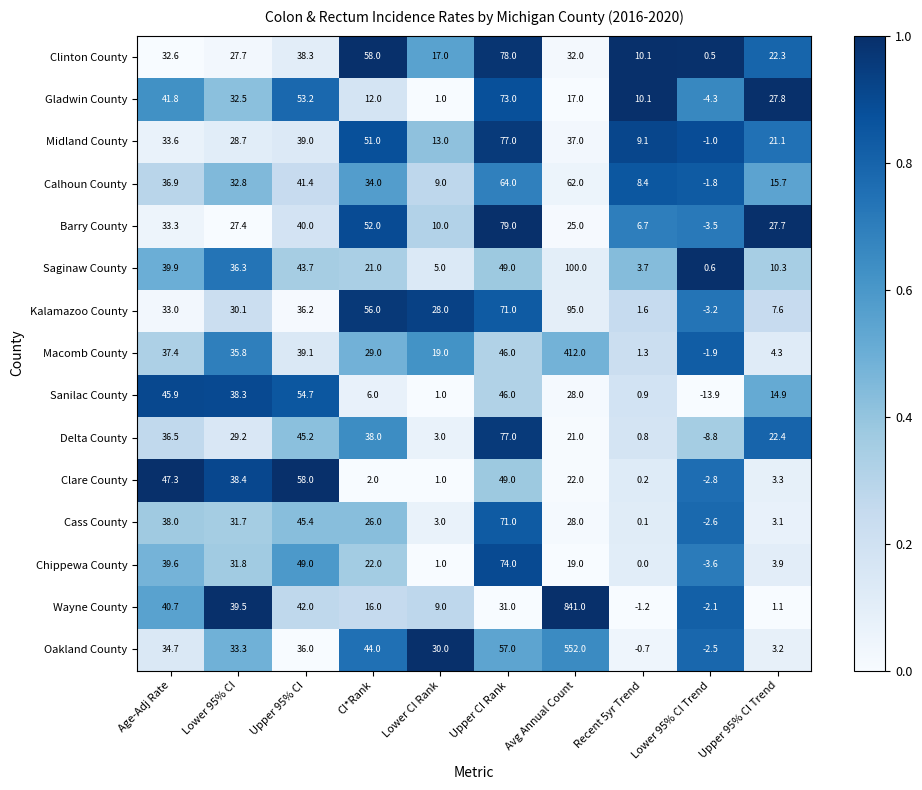

What is the total value across all series at Avg Annual Count?

2291.0